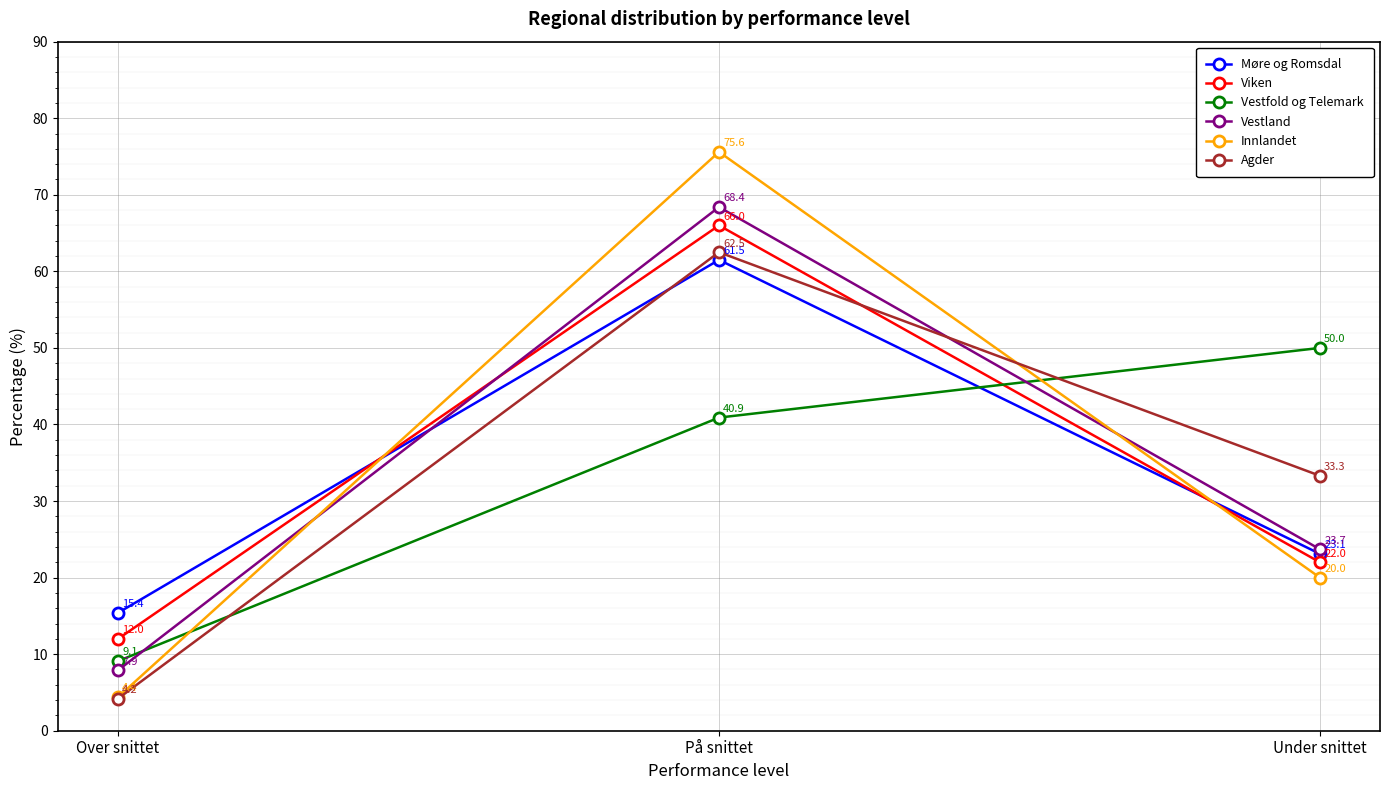

The Agder series shows 62.5 at På snittet. True or false?

True